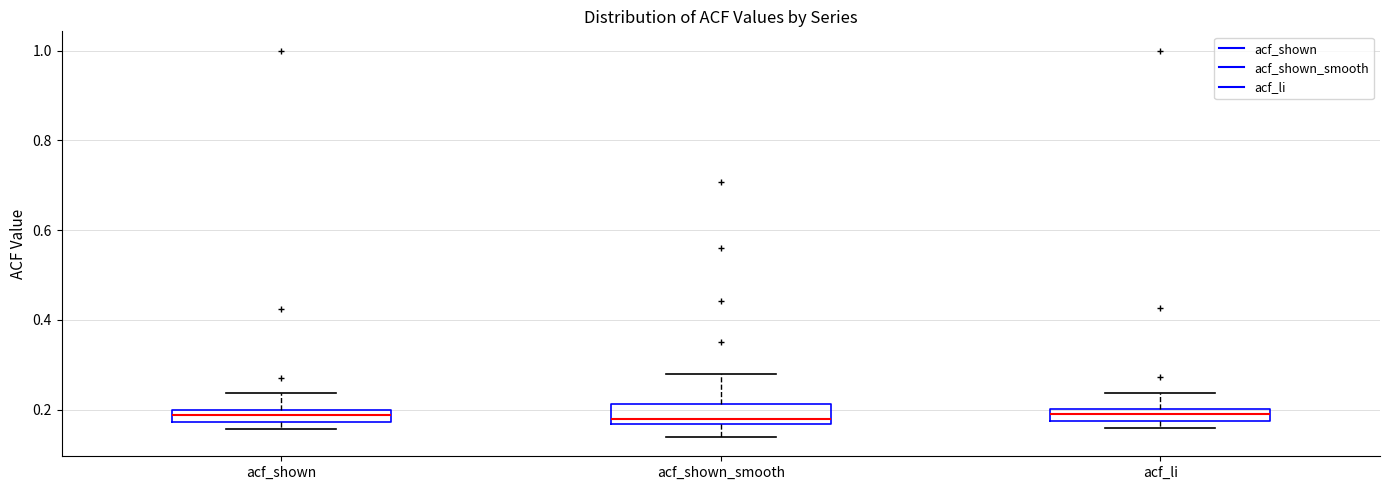

Where is the upper edge of the box for acf_shown on the y-axis? The values are not printed on the chart, so give them approximately, as read against the axis.

0.20